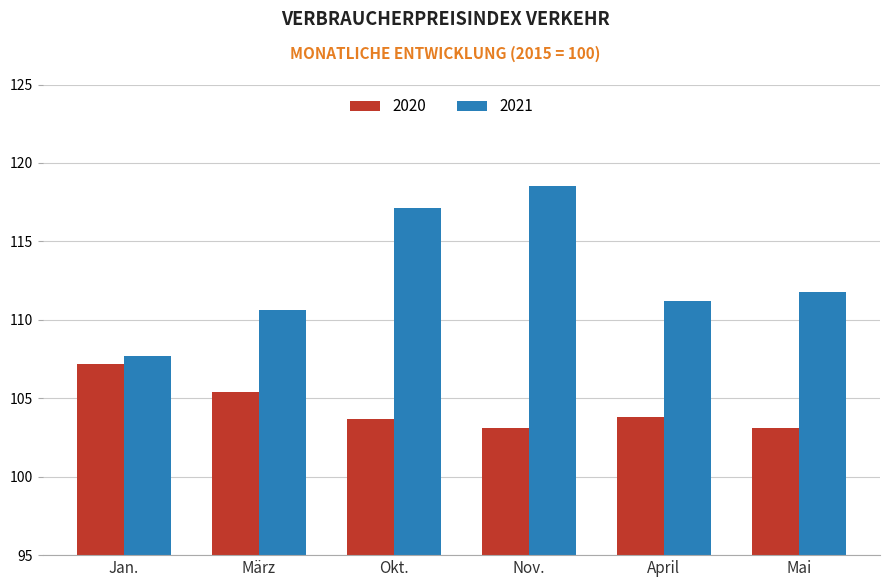

Where is 2020 nearest to the value 105?

März